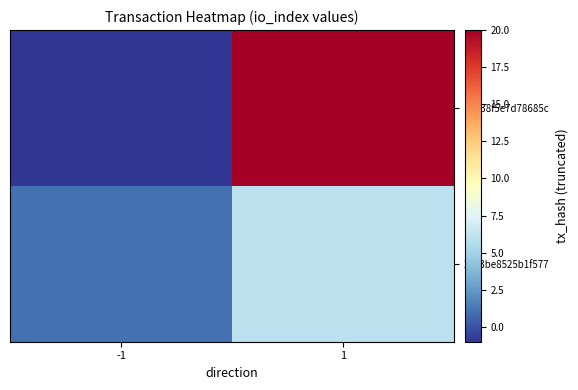

Reading left to right, what are all the values shown in this chart?

a7538f5e7d78685c: -1=-1	1=20
2283be8525b1f577: -1=1	1=6